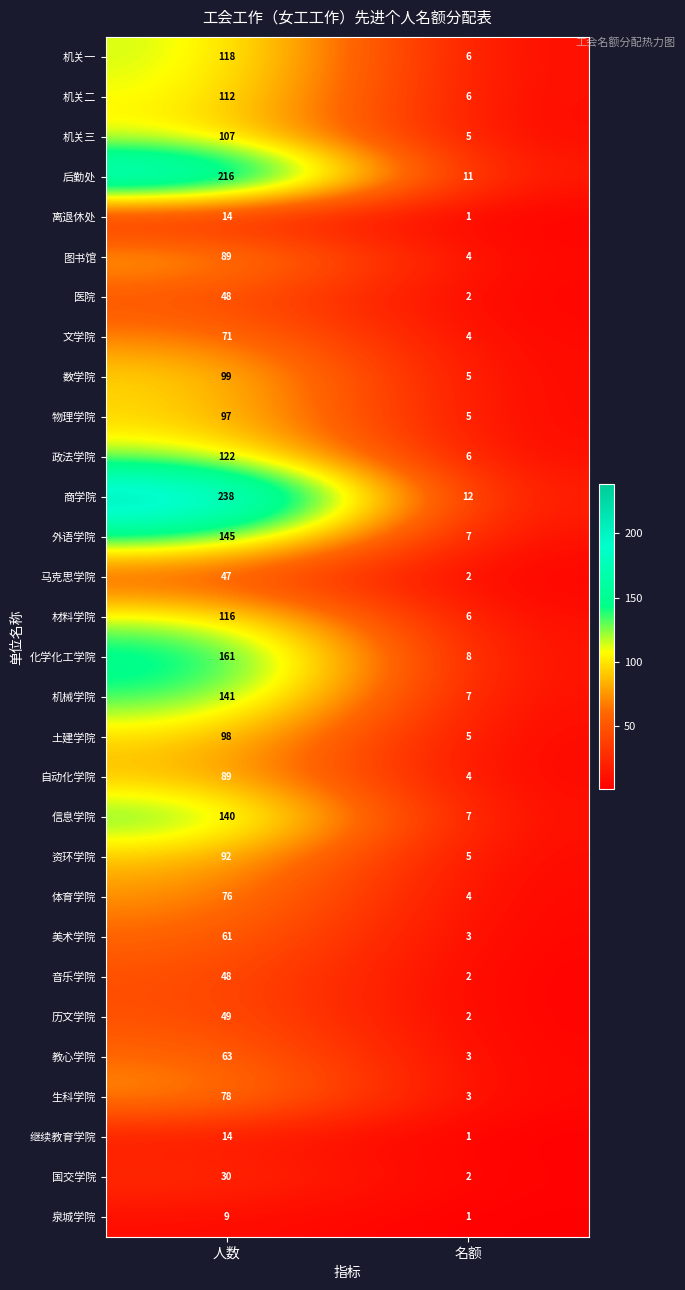

The 外语学院 series shows 62 at 人数. True or false?

False